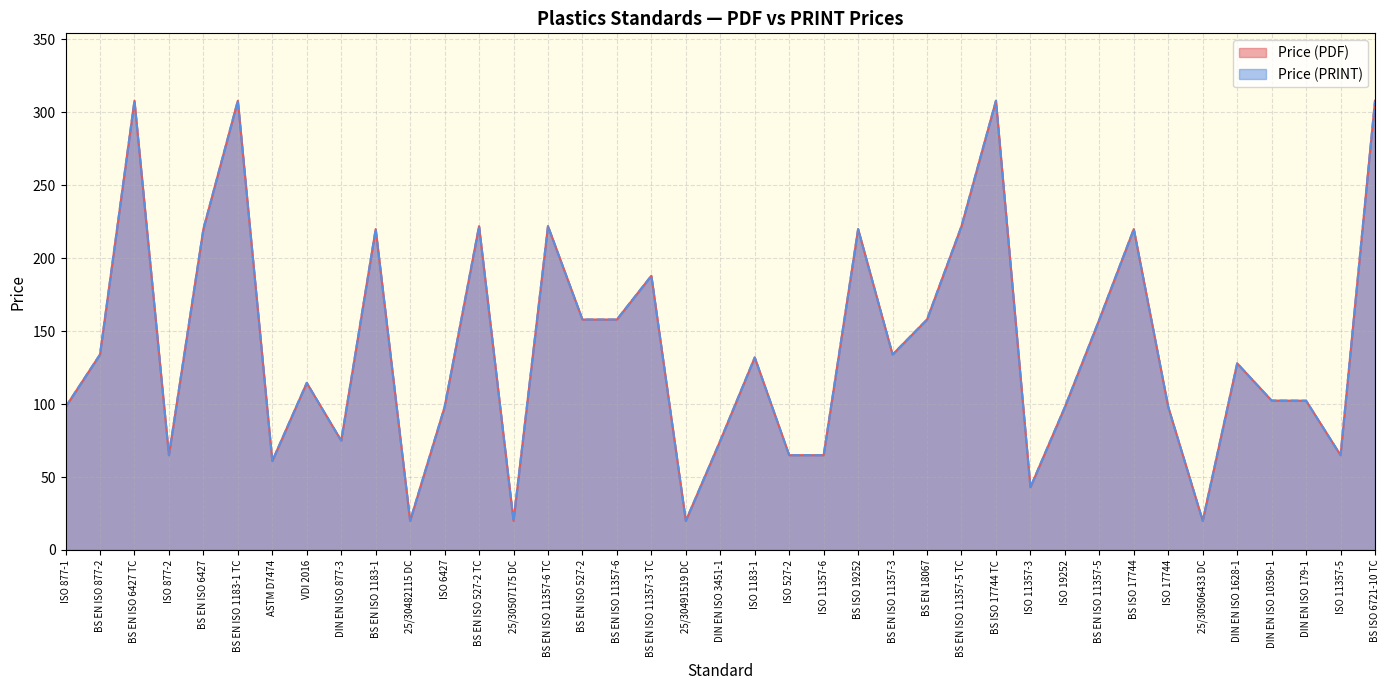

What is the label of the 7th point from the right?

ISO 17744